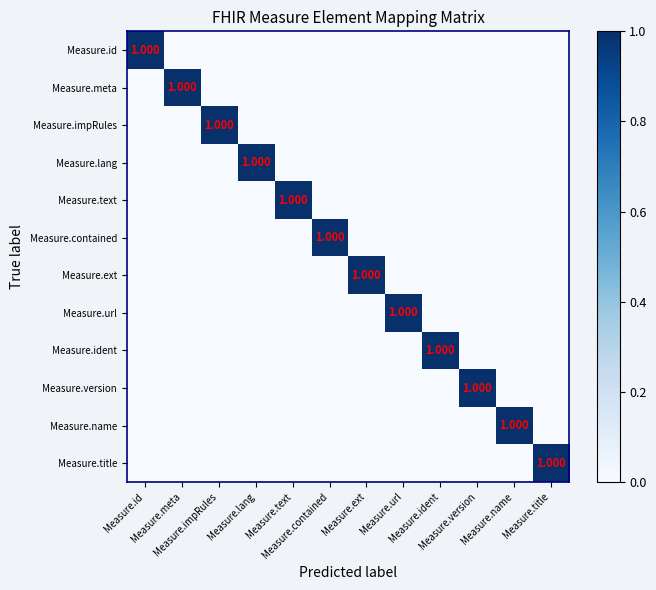

What is the sum of all Measure.impRules values?

1